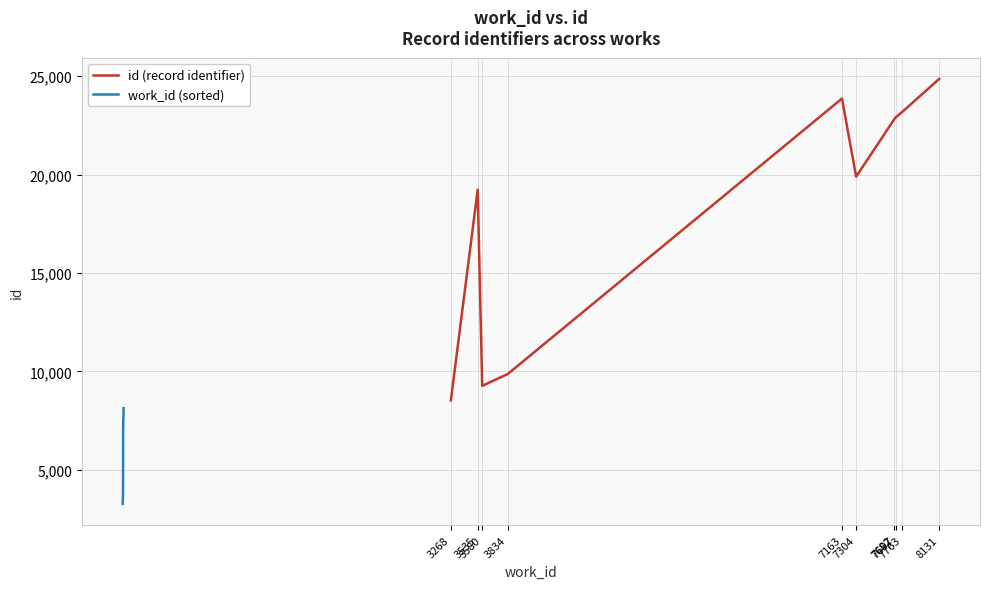

True or false: work_id (sorted) and id (record identifier) cross at least once.

False